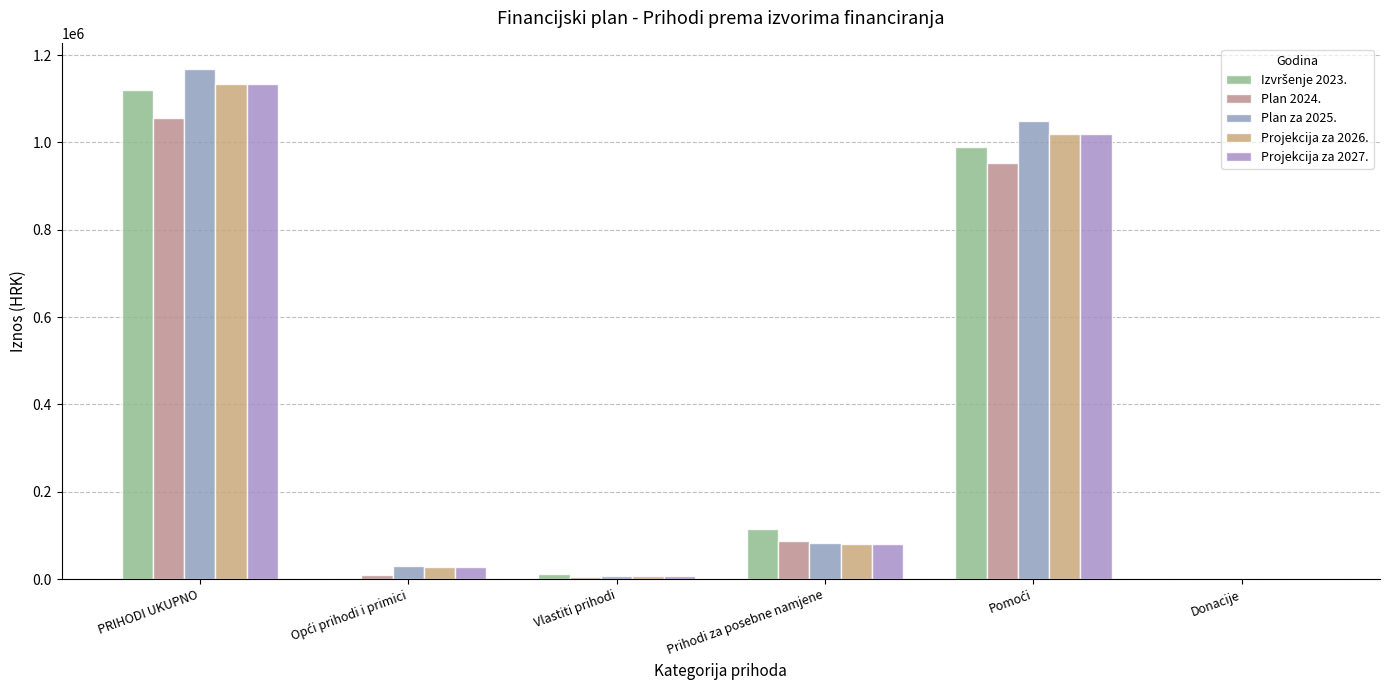

How many data points in Projekcija za 2027. are above 81515?

3